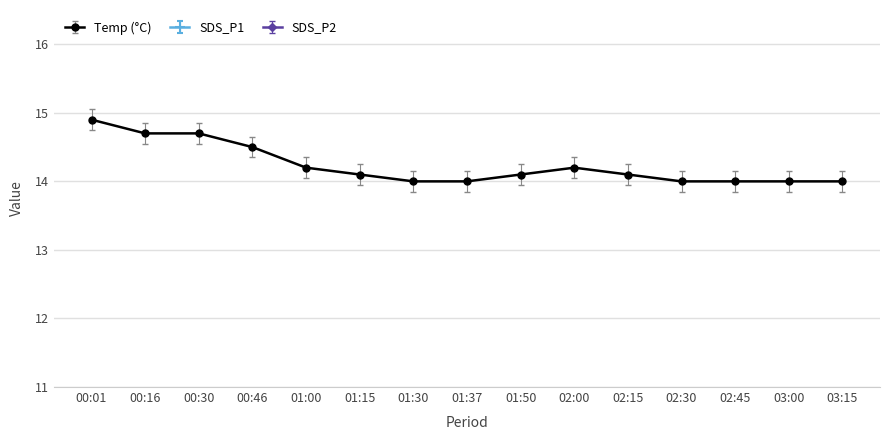

The Temp series shows 14.2 at 01:00. True or false?

True